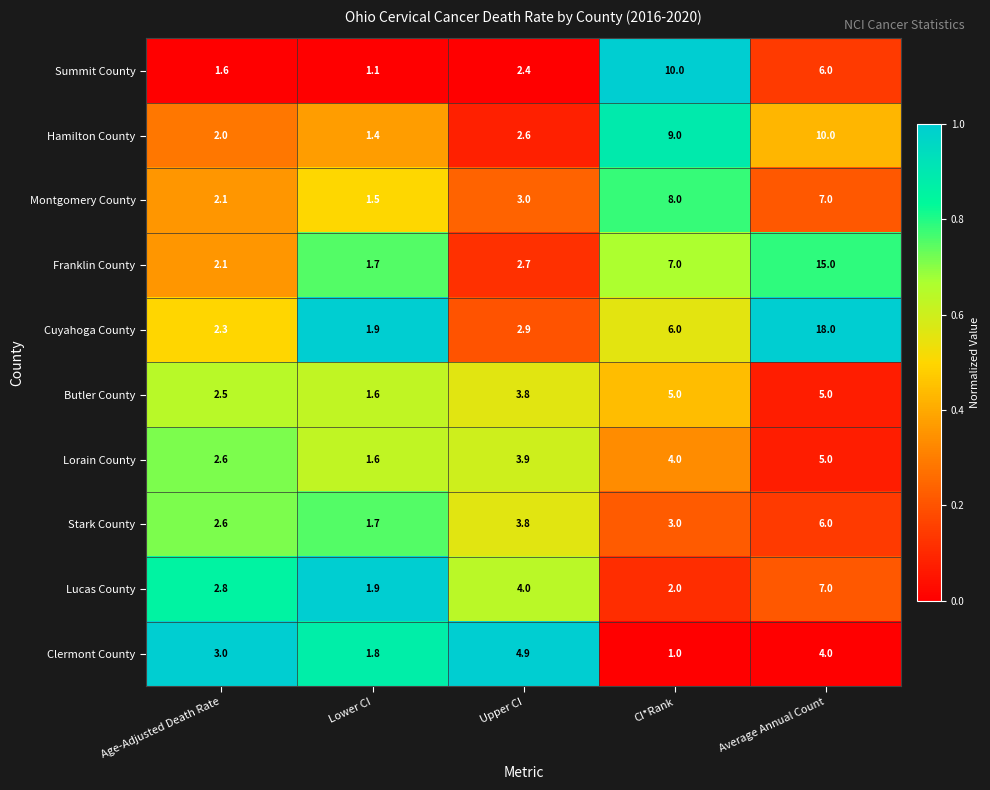

Which series has the largest total across all categories?

Cuyahoga County